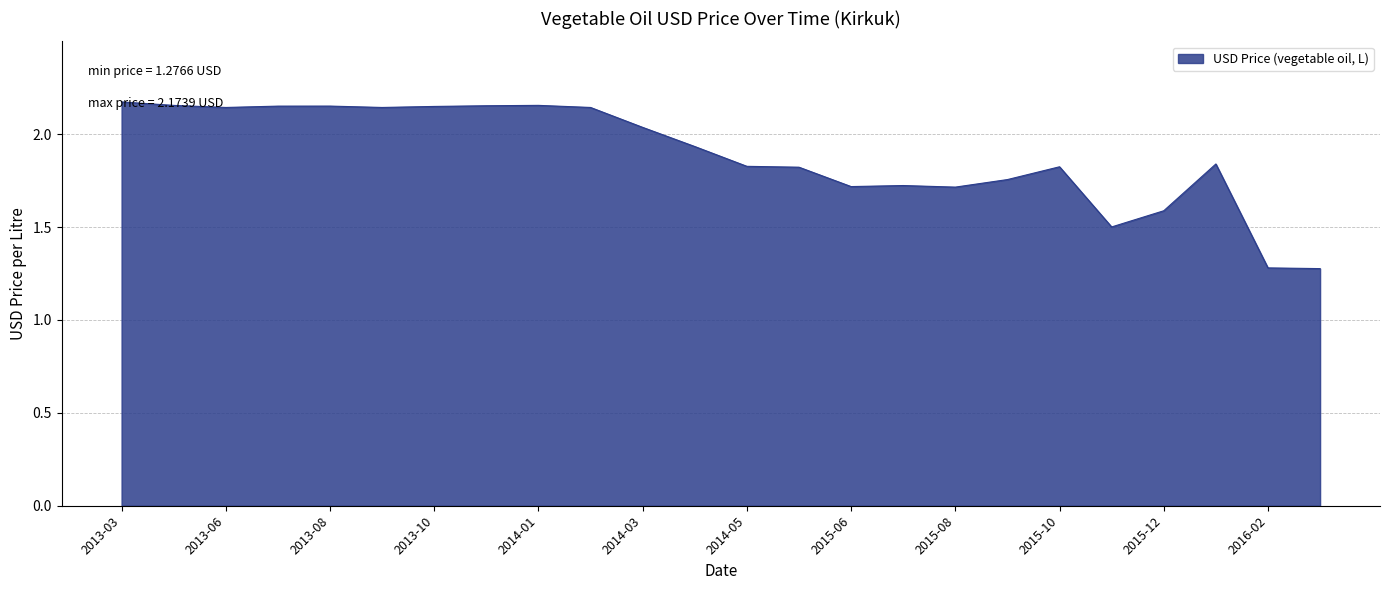

What is the difference between the maximum and second lowest values?

0.9